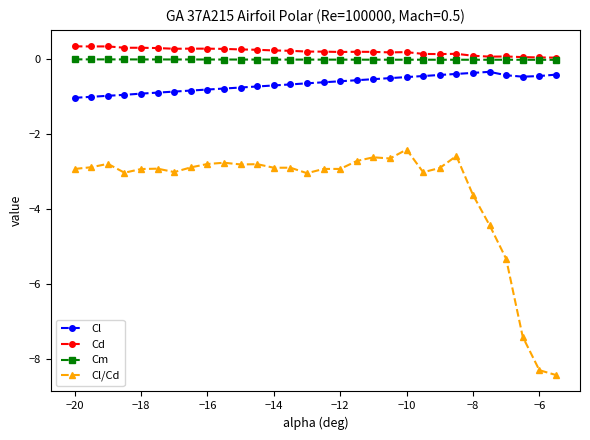

What is the maximum value for Cl?

-0.3